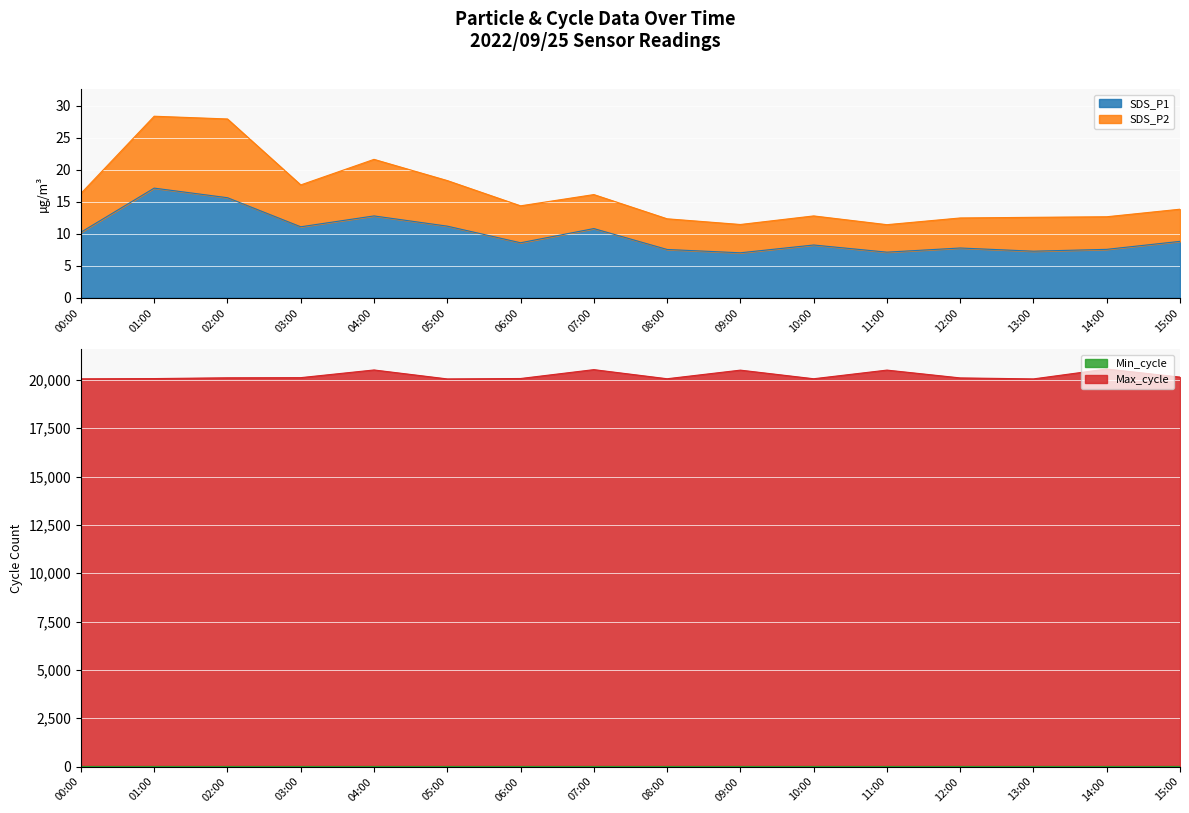

What is the difference between the Max_cycle values at 01:00 and 06:00?

3.0